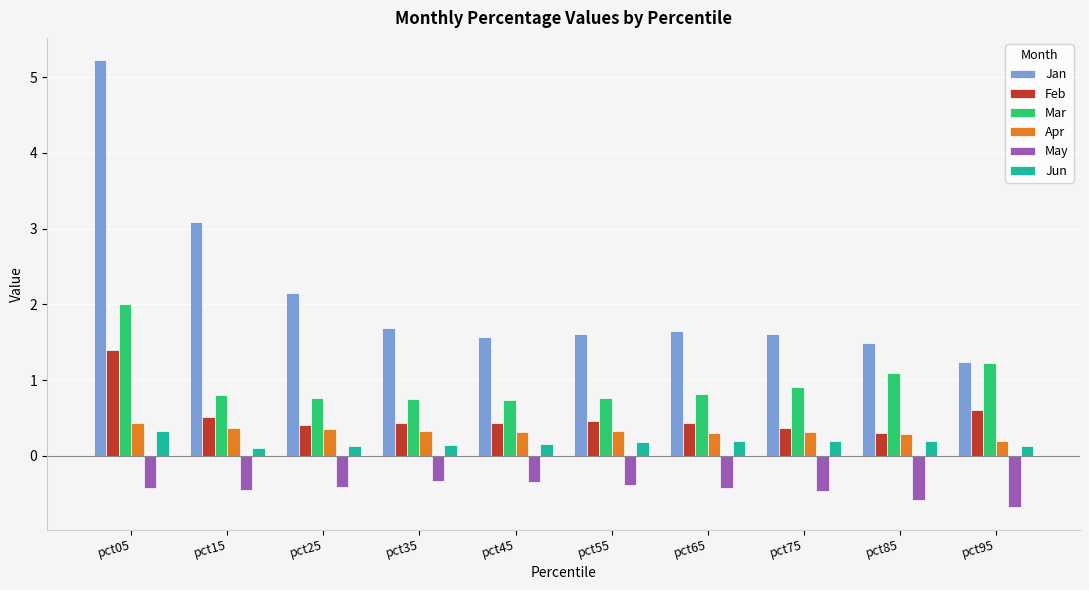

How many bars are there in each group?

6